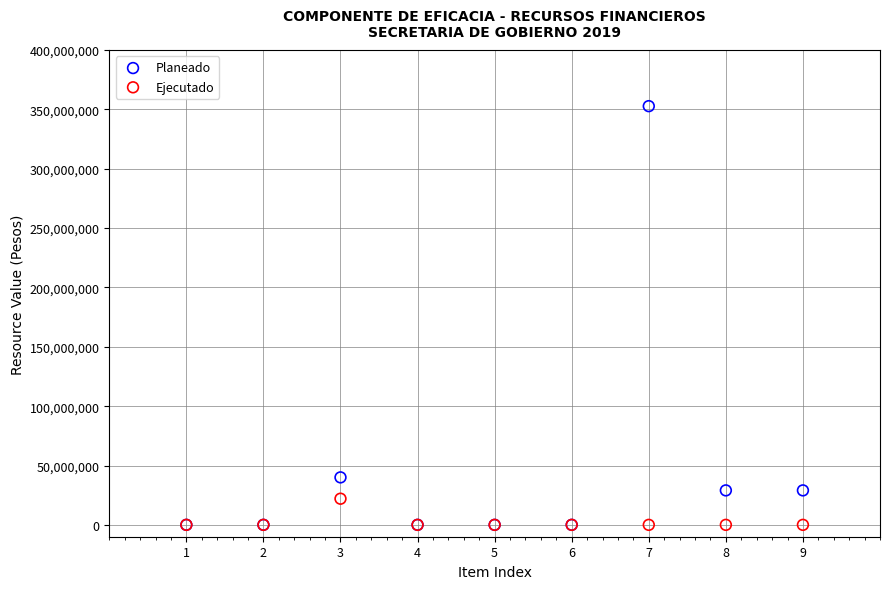

Across all series, what Y value is closest to 176386306?

40000000